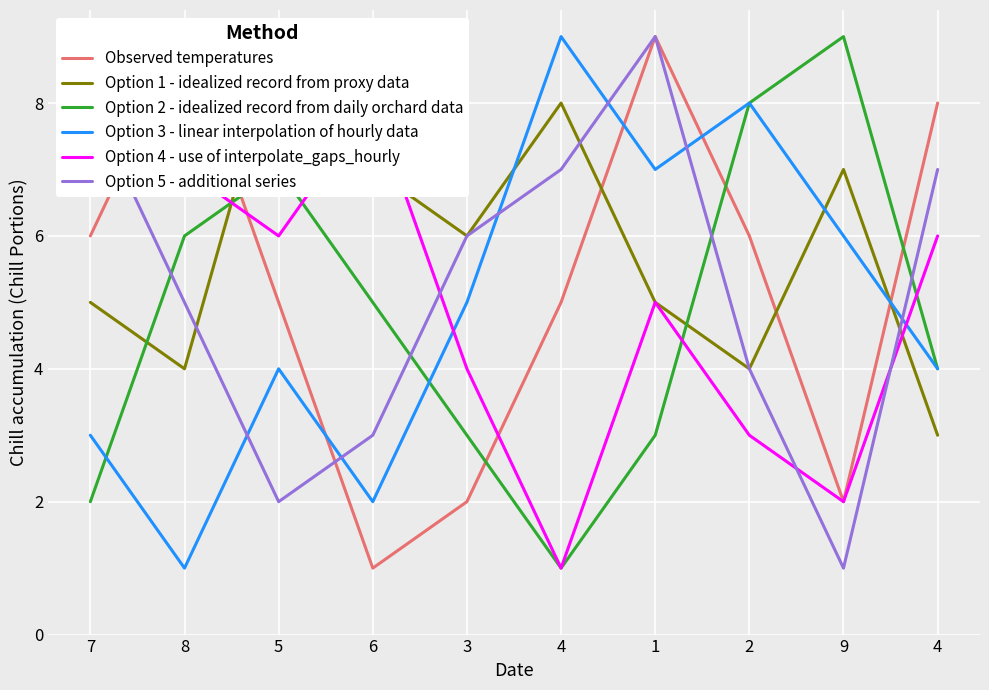

What is the label of the 9th point from the left?

9